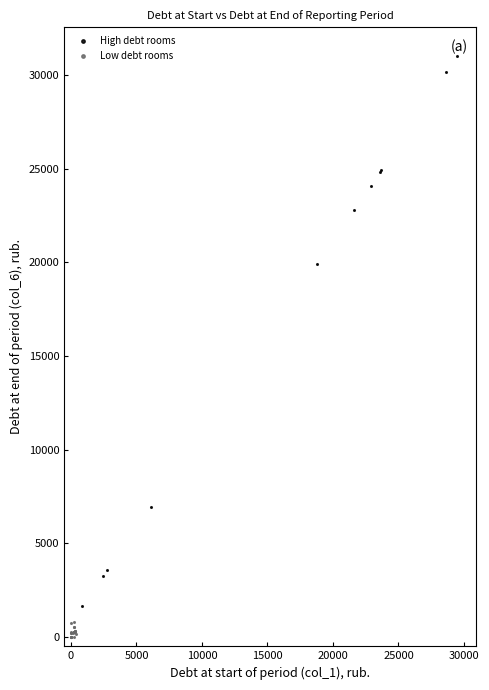

Which series contains the lowest Y value?

Low debt rooms